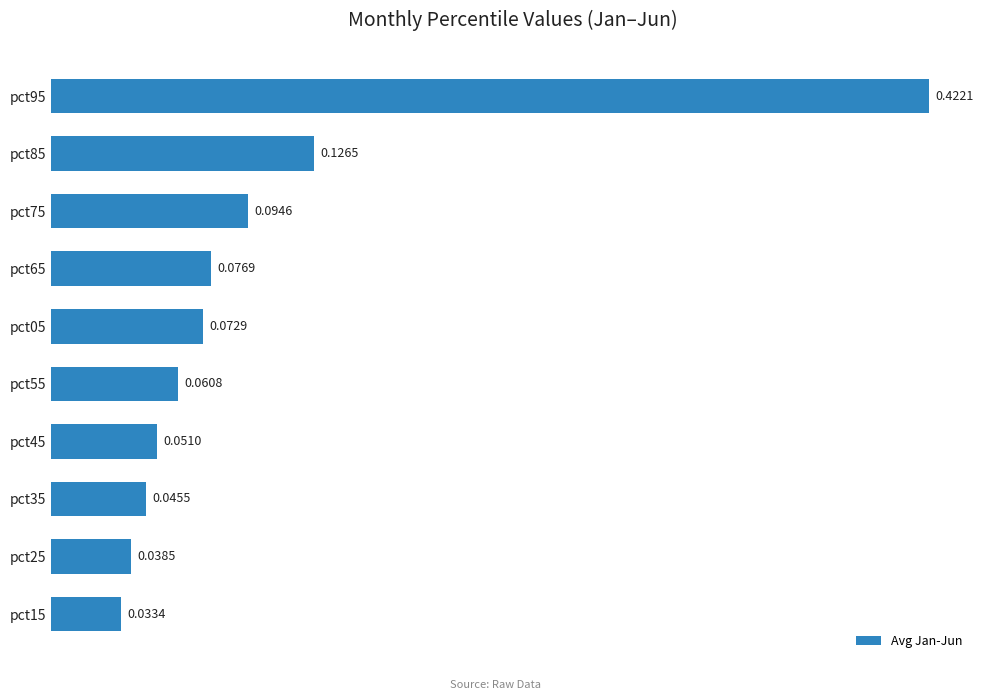

What is the sum of all values?

1.0